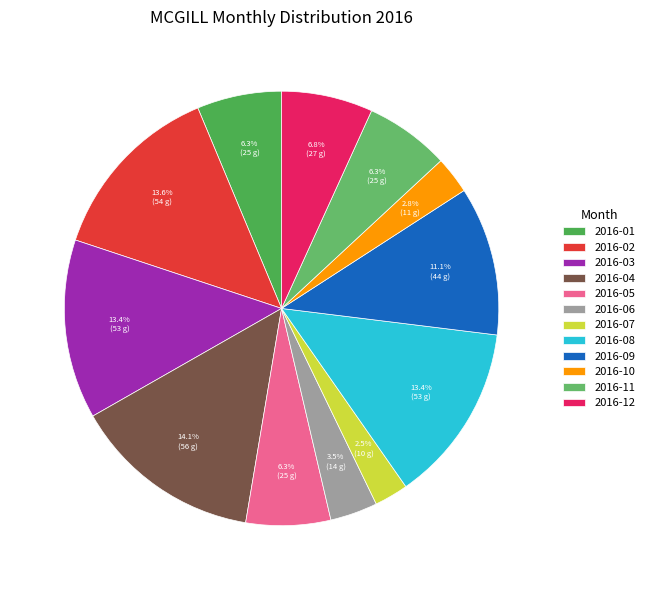

How many slices are in this pie chart?

12